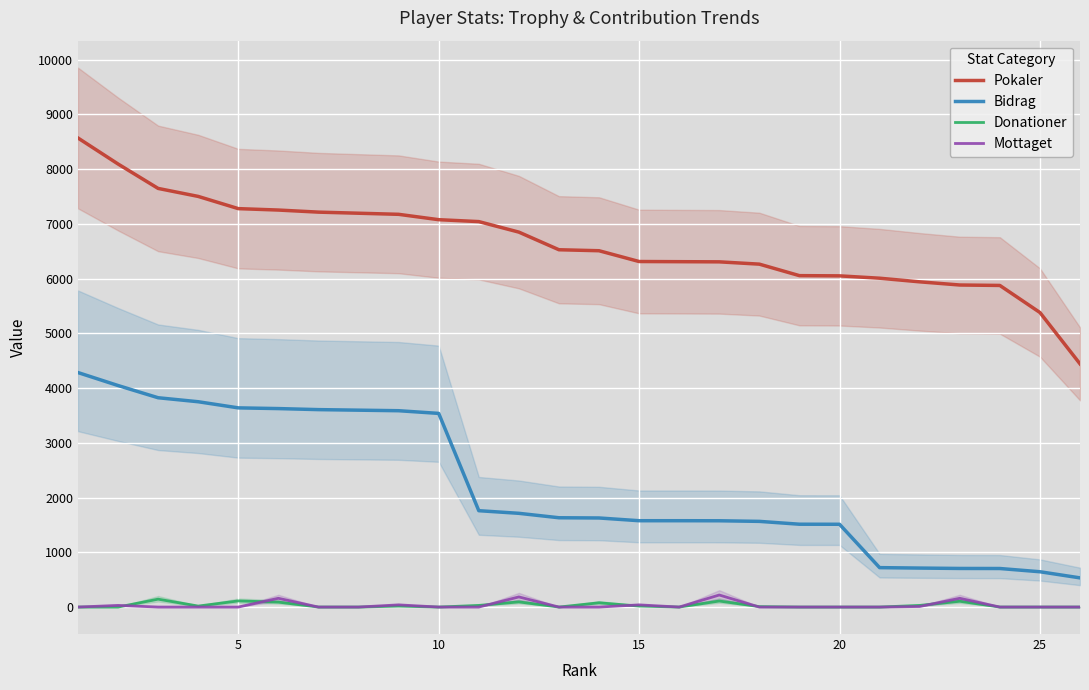

True or false: Mottaget and Bidrag cross at least once.

False